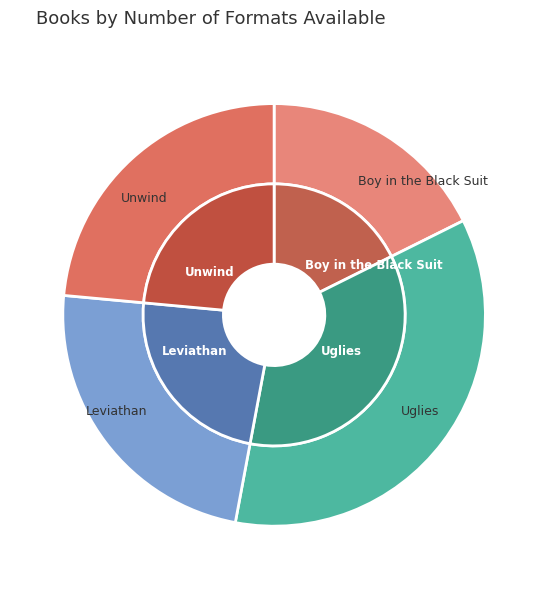

Is there a majority slice in this chart?

No